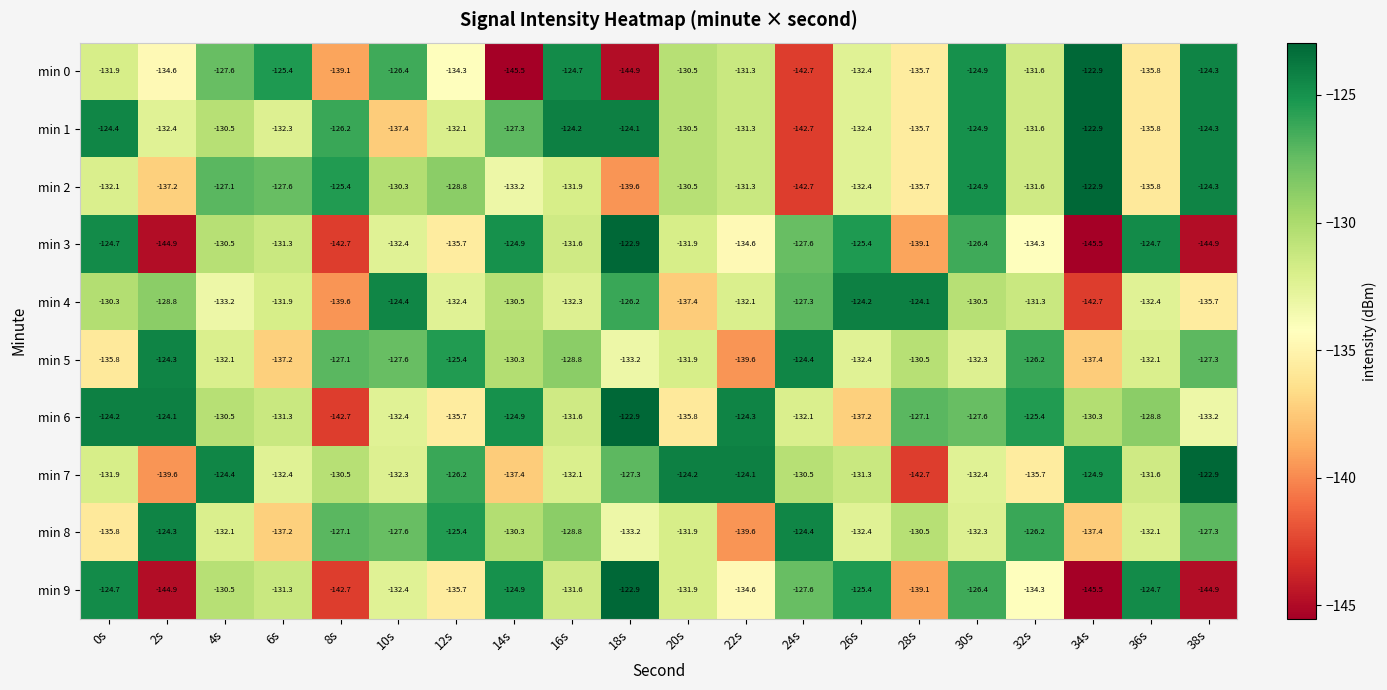

Which series changed the most between 32s and 38s?

min 7